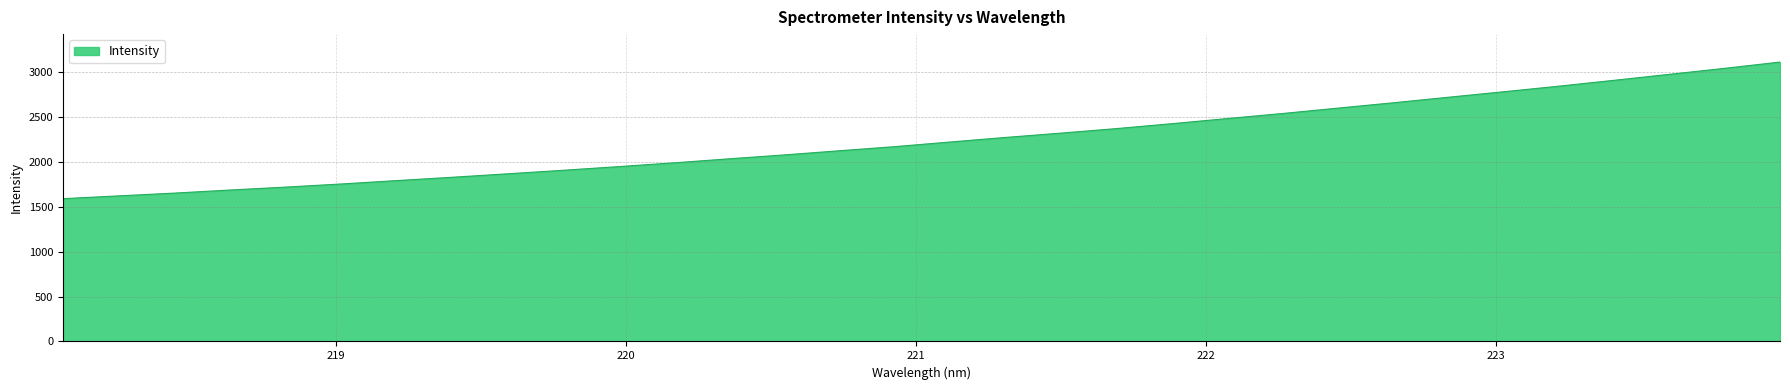

What is the difference between the maximum and minimum values?

1523.7